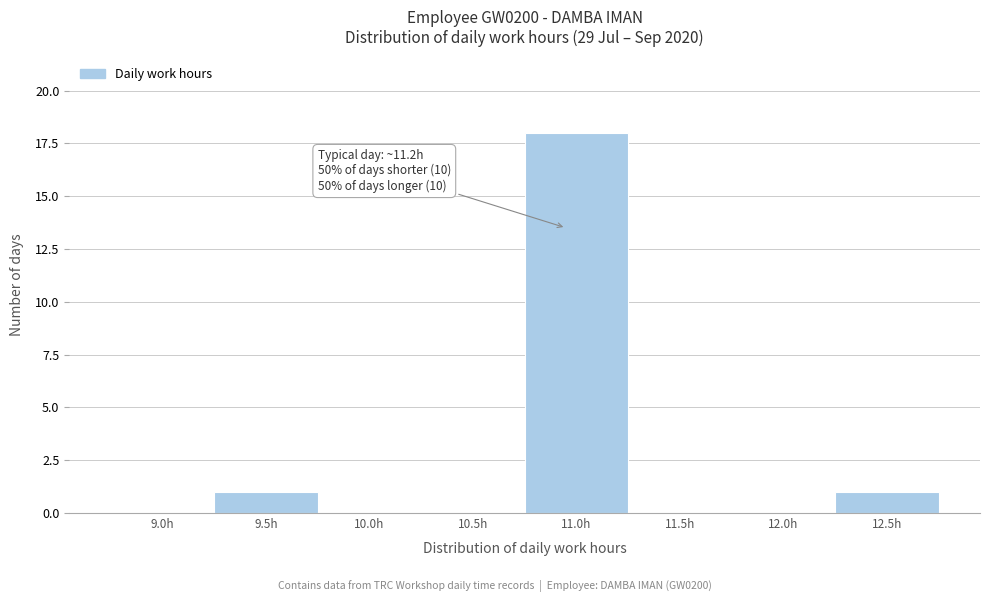

Reading left to right, extract all data points from this chart.

9.0h=0	9.5h=1	10.0h=0	10.5h=0	11.0h=18	11.5h=0	12.0h=0	12.5h=1